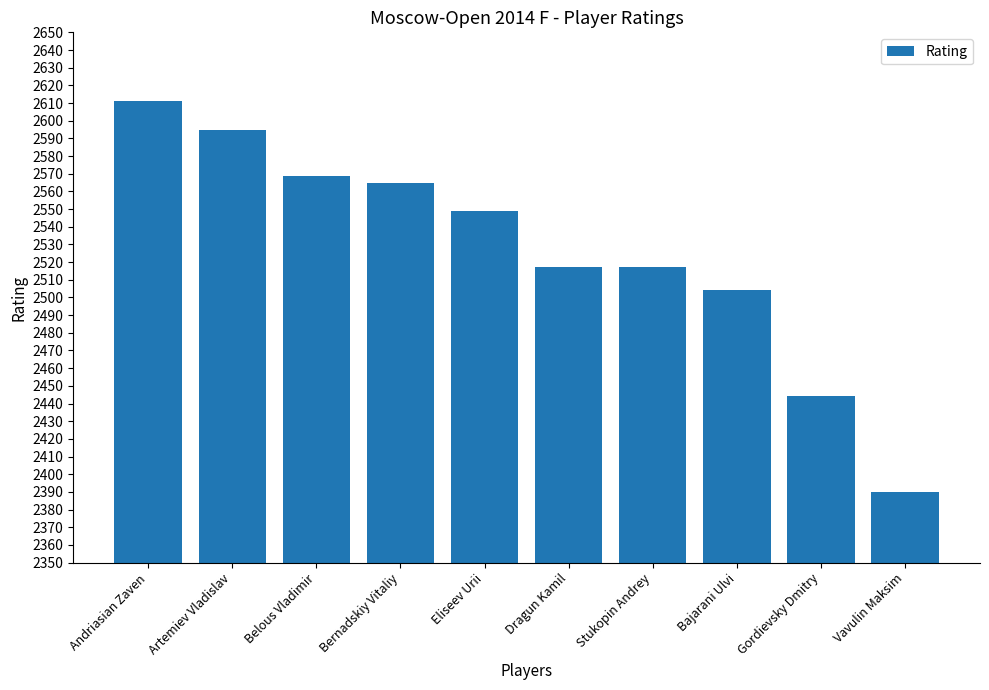

What is the average value?

2526